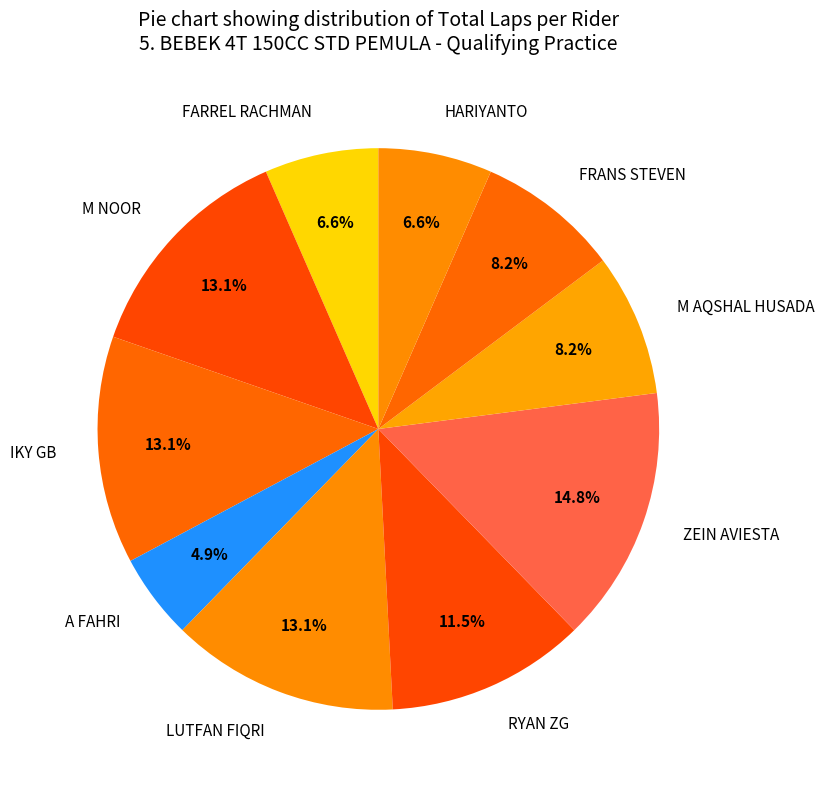

To the nearest percent, what is the combined percentage of IKY GB and RYAN ZG?

25%